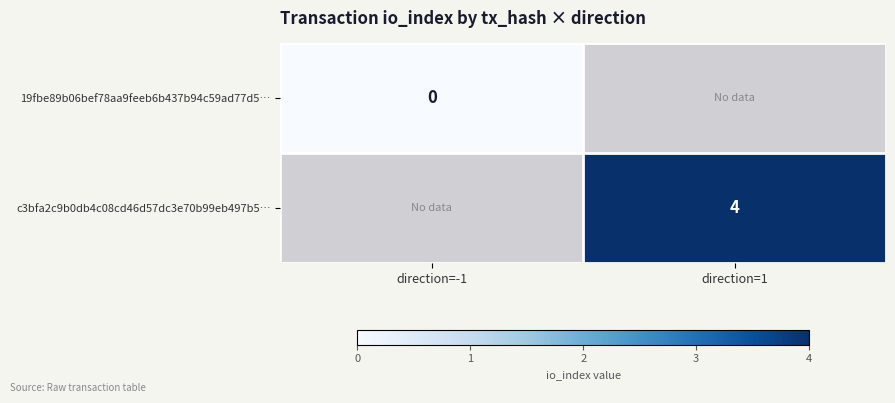

True or false: c3bfa2c9b0db4c08cd46d57dc3e70b99eb497b5… has a value of 4 at direction=1.

True